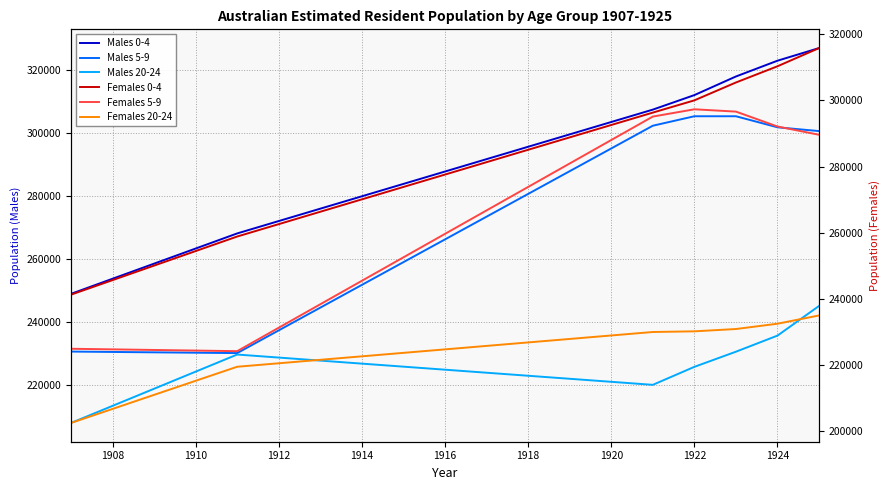

True or false: Females 20-24 has more than 2 points higher than both neighbors.

False